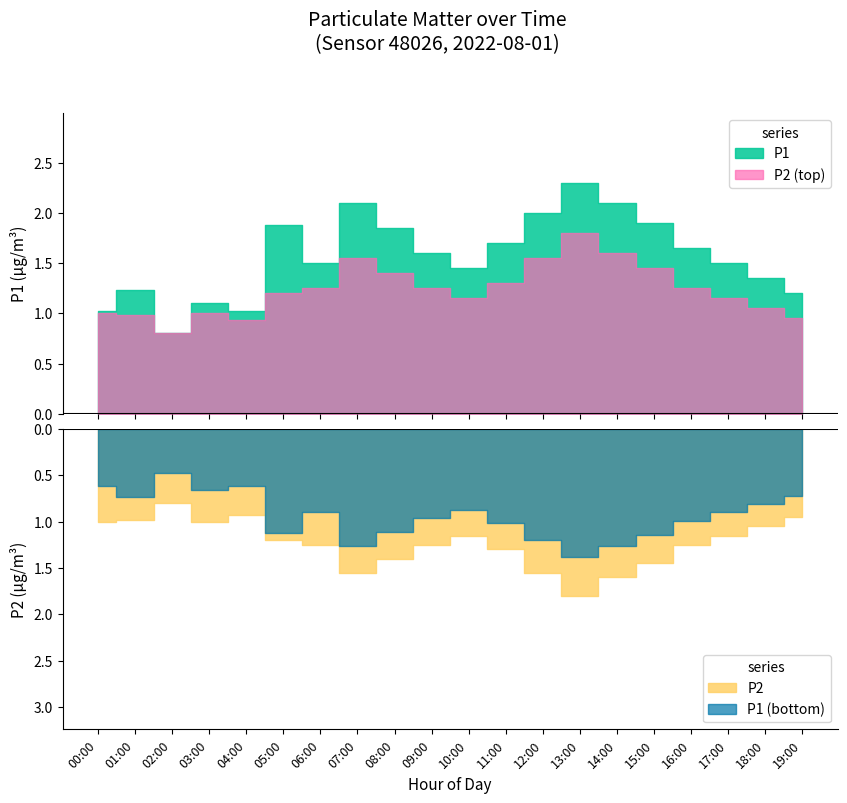

Which label corresponds to the largest value in the chart?

13:00